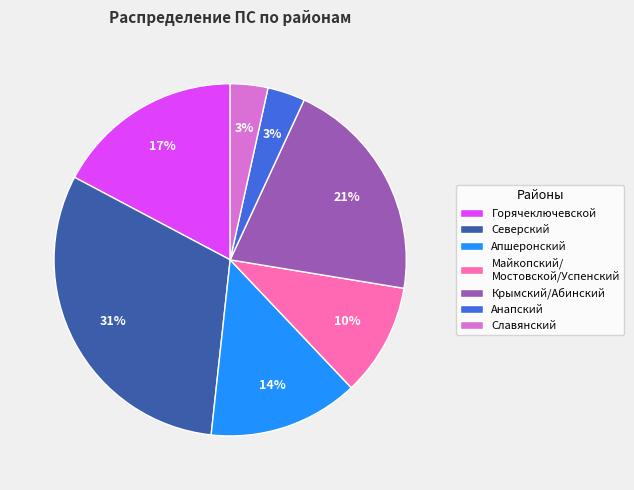

Combined, do Горячеключевской and Славянский account for over 50%?

No